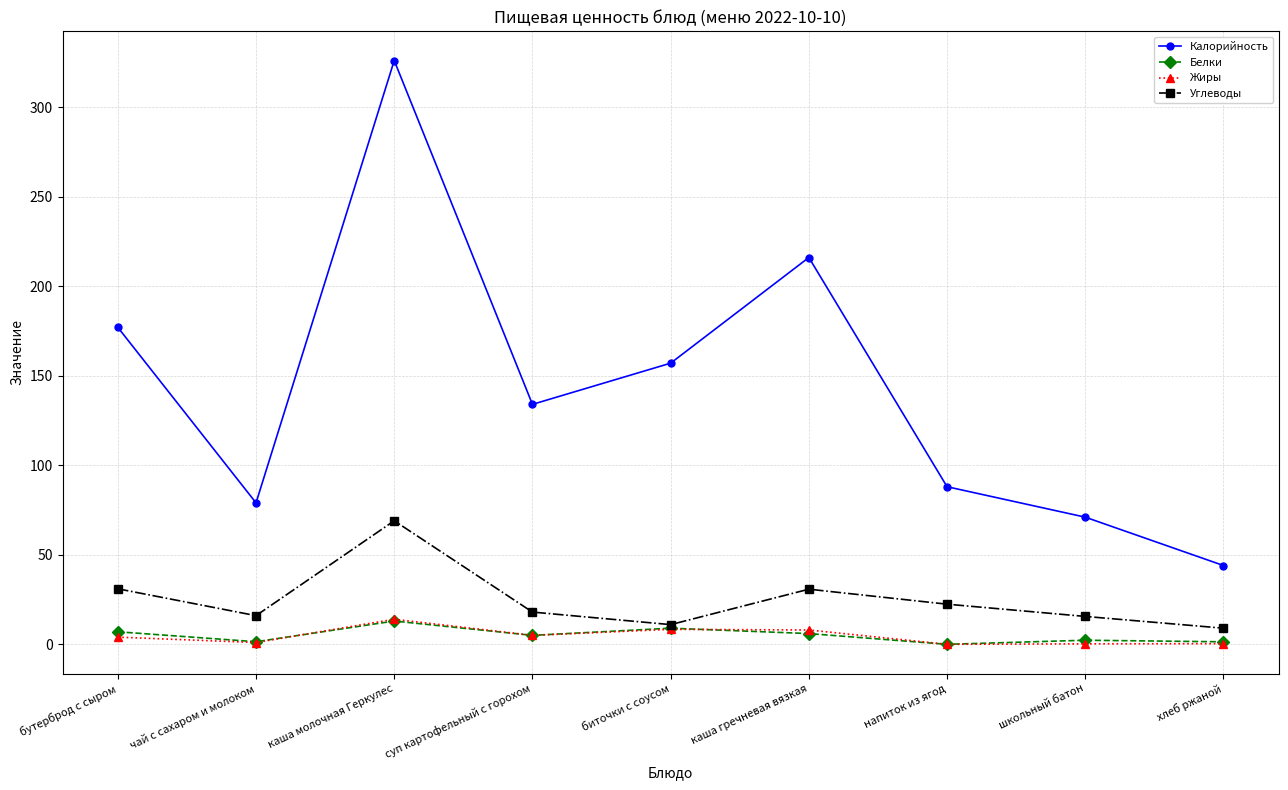

At how many categories does at least one series exceed 304?

1